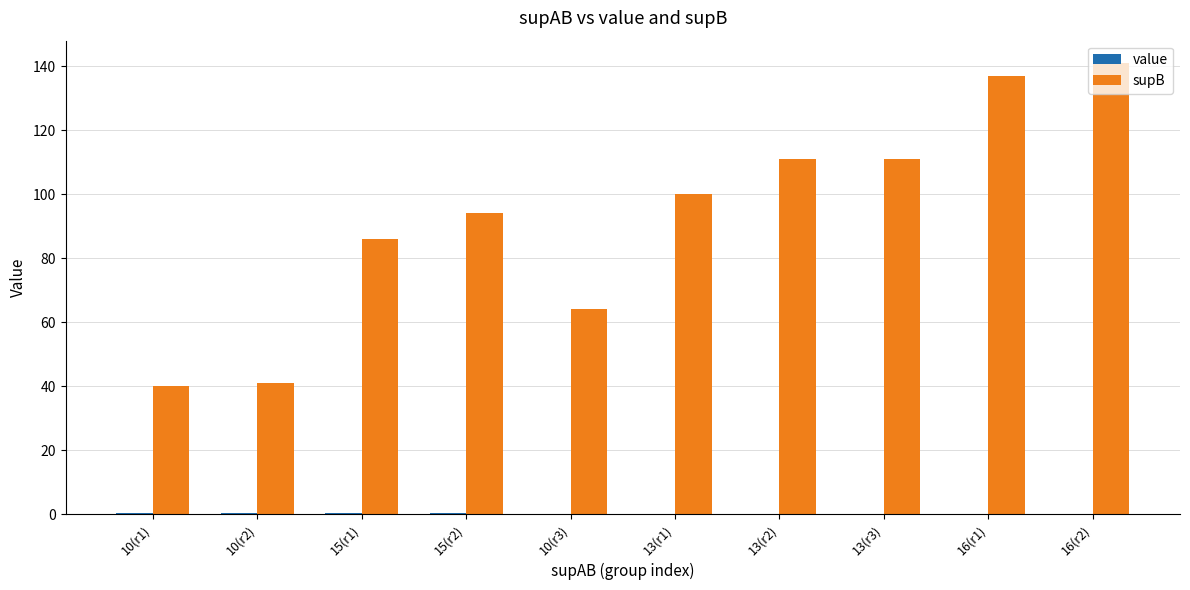

Between 13(r2) and 16(r1), which series saw the biggest shift?

supB